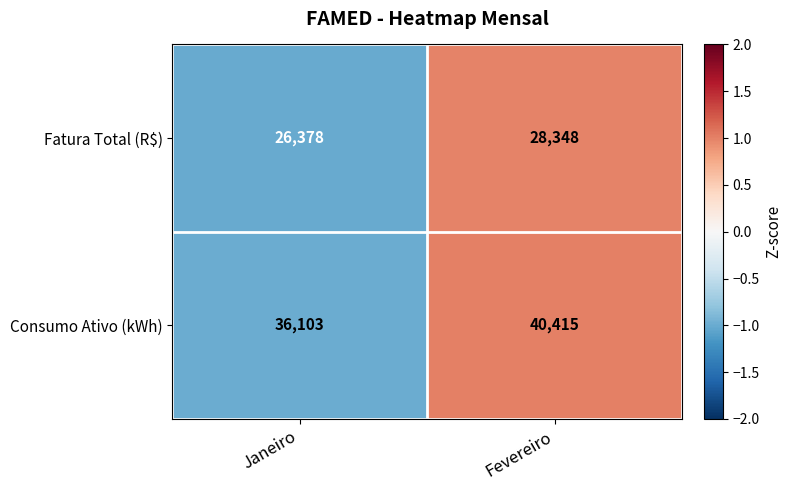

What is the minimum value shown in the chart?

26378